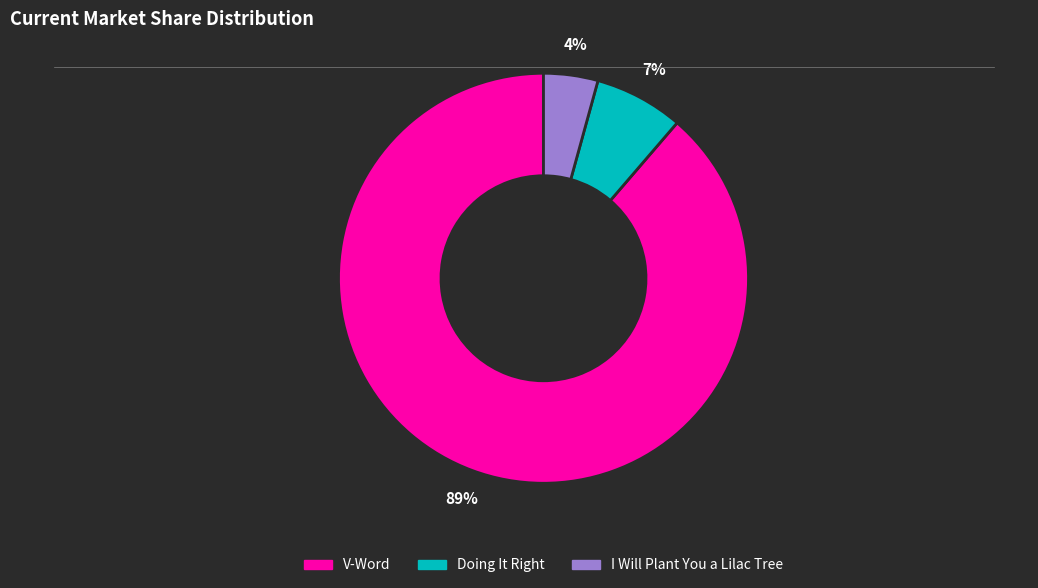

To the nearest percent, what percentage of the pie is I Will Plant You a Lilac Tree?

4%